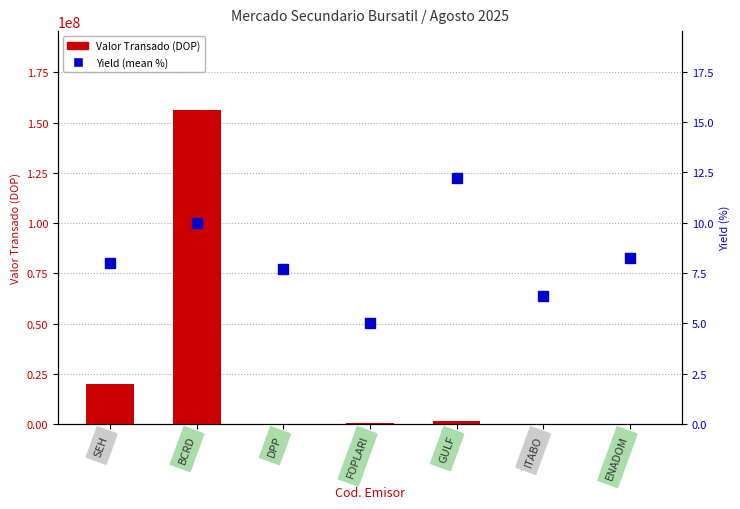

What is the label of the 1st bar from the left?

SEH